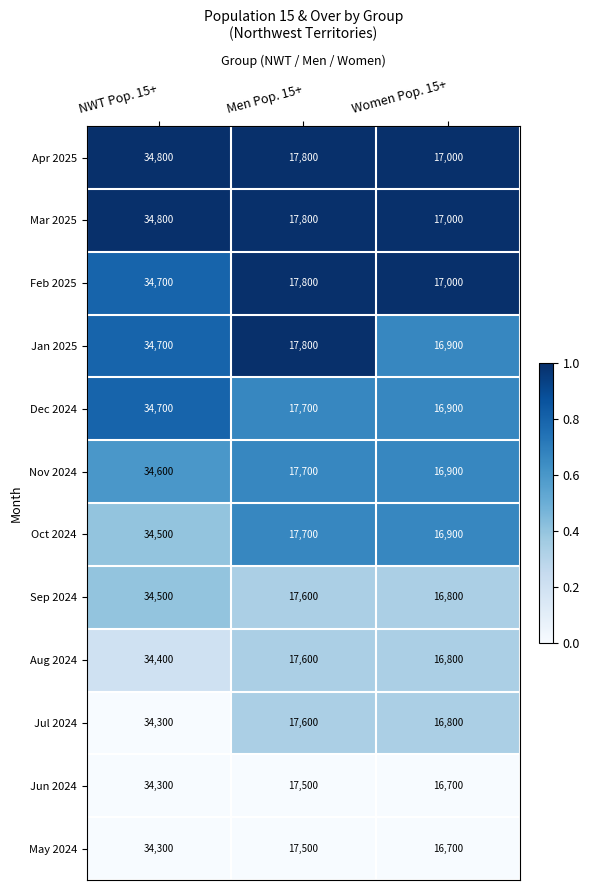

The Mar 2025 series shows 34800 at NWT Pop. 15+. True or false?

True